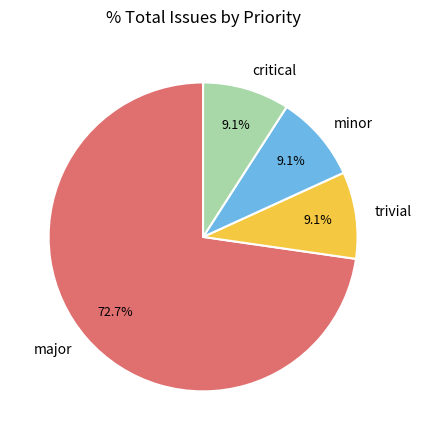

What percentage do critical and major together represent?

81.8%